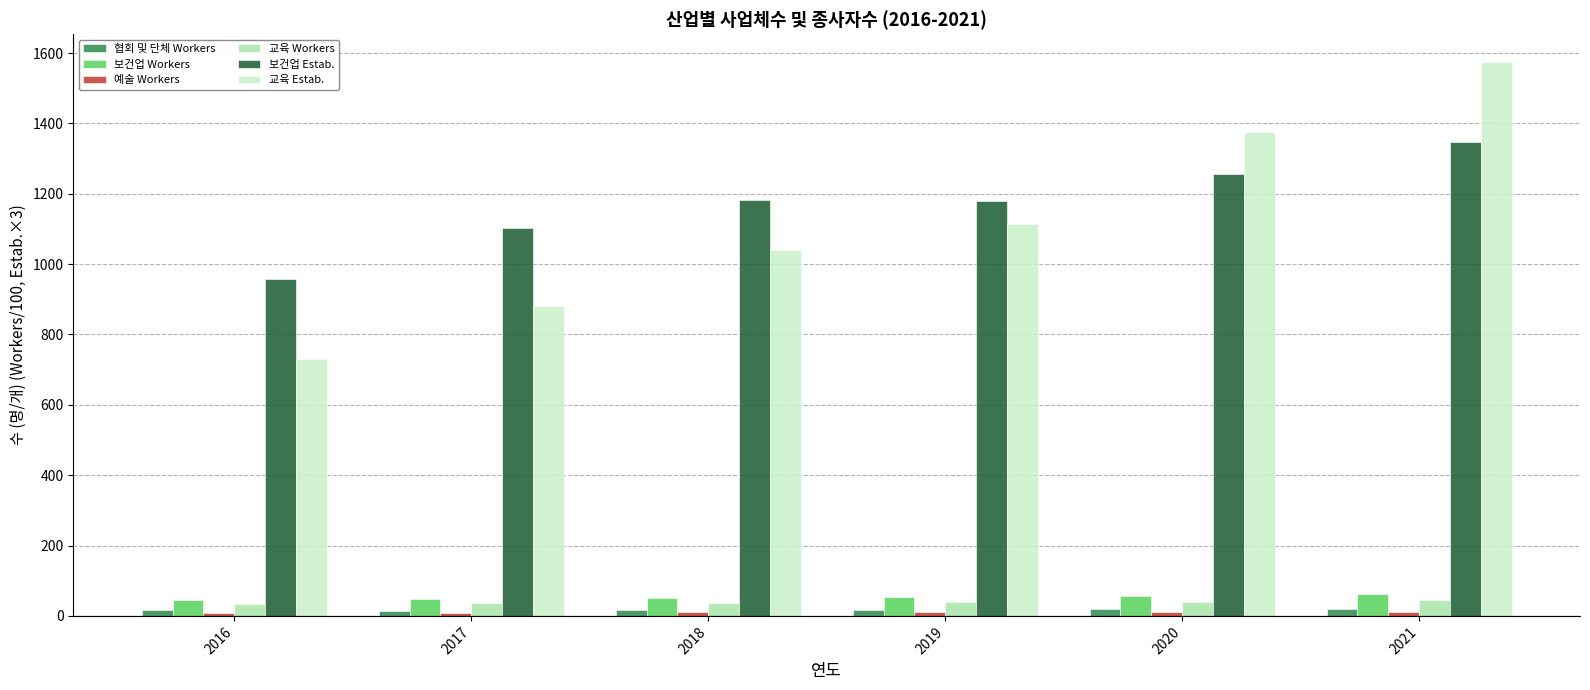

Are the bars grouped side by side (vs. stacked)?

Yes